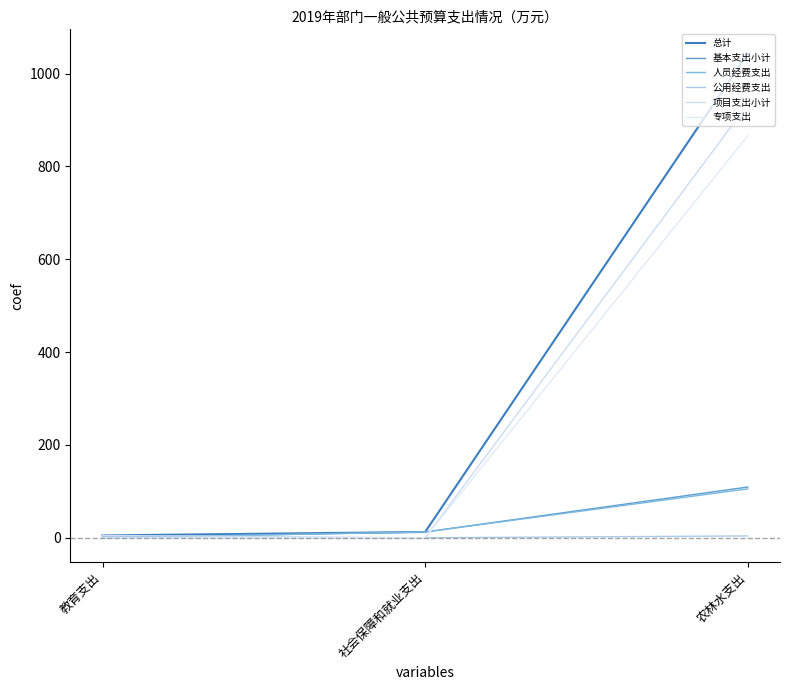

Does the chart display data point markers on the line(s)?

No